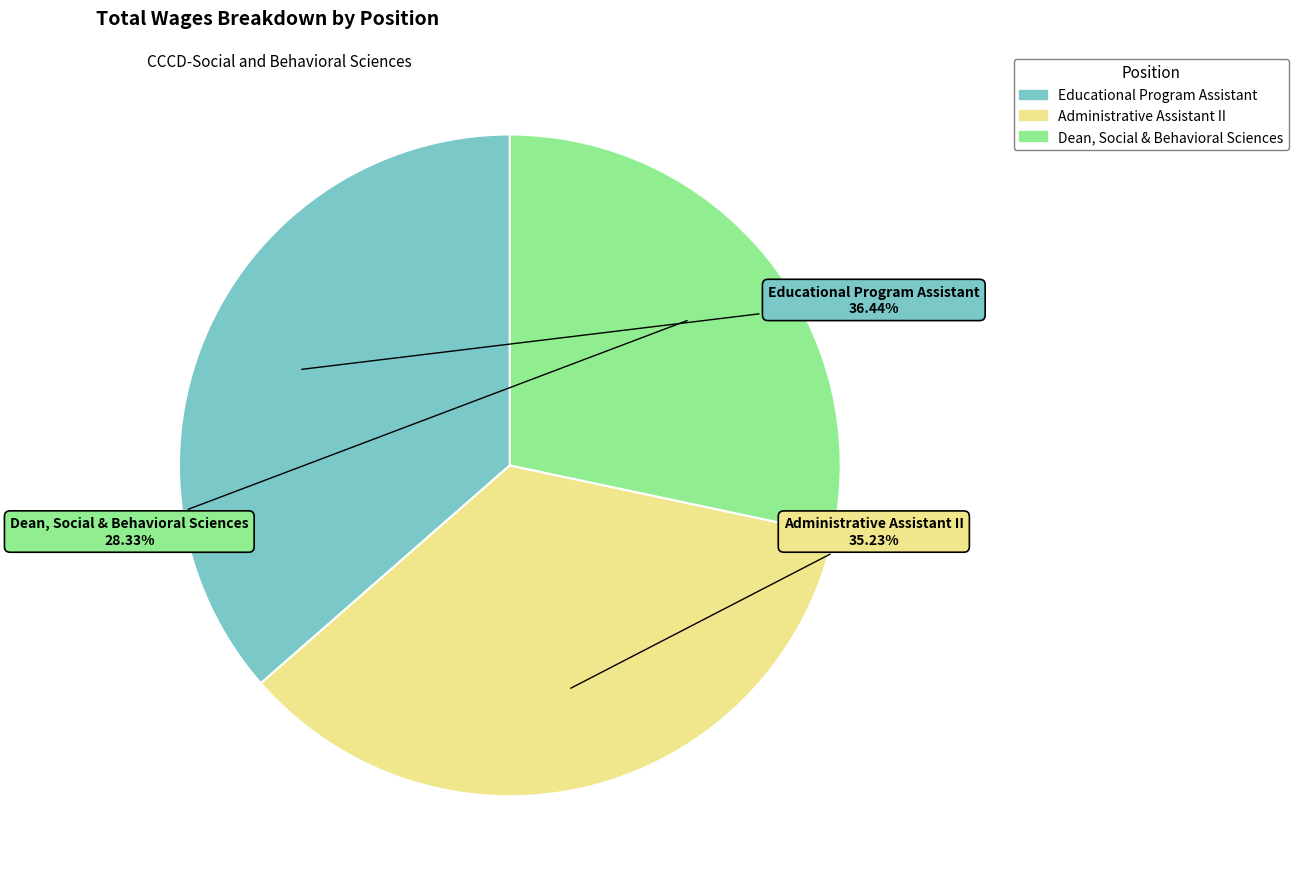

Approximately how many times larger is the value at Educational Program Assistant compared to Dean, Social & Behavioral Sciences?

1.3